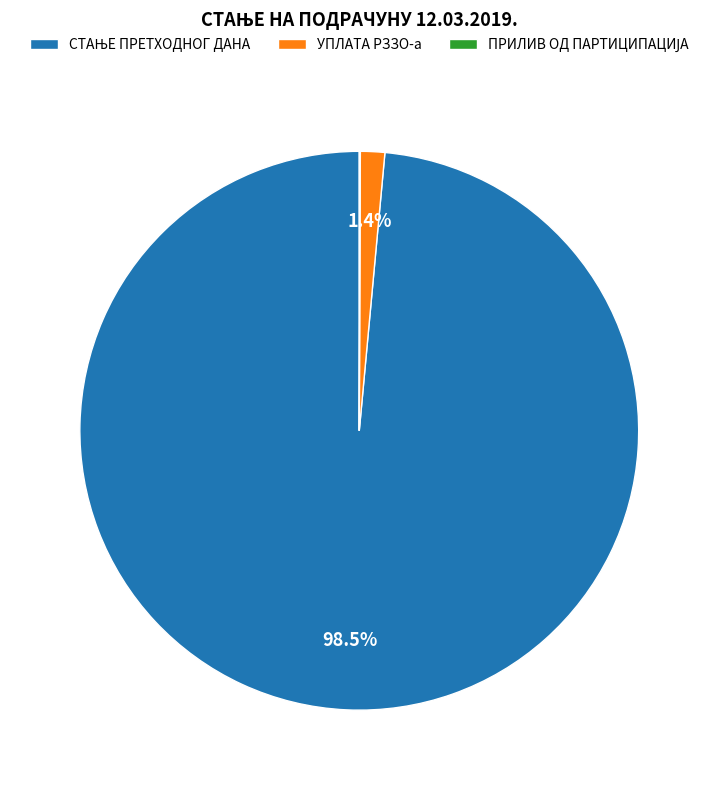

What portion of the pie excludes УПЛАТА РЗЗО-а?

98.6%